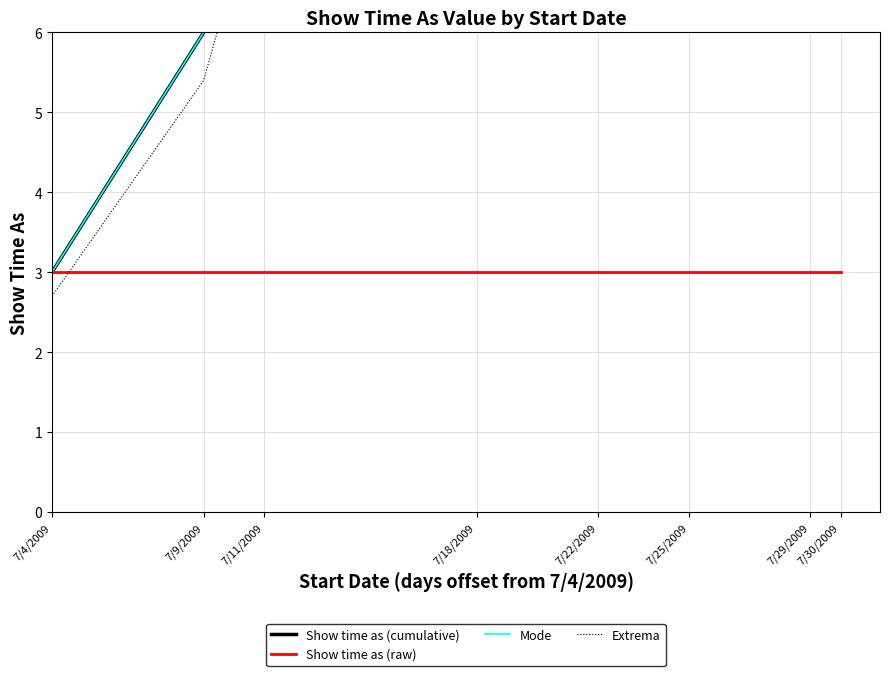

True or false: Show time as (cumulative) and Extrema cross at least once.

False